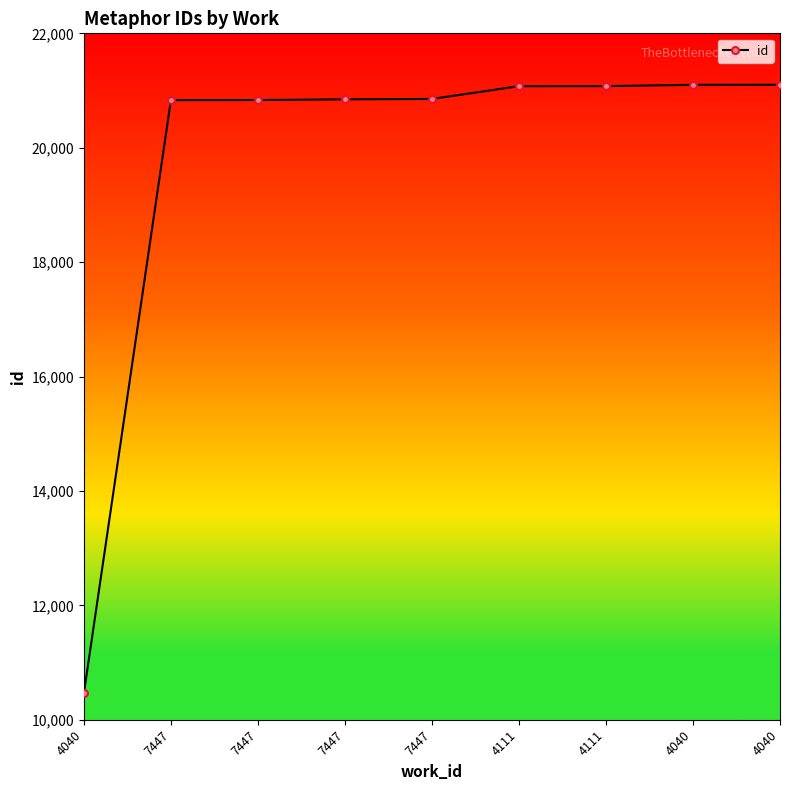

Does the chart have visible grid lines?

No